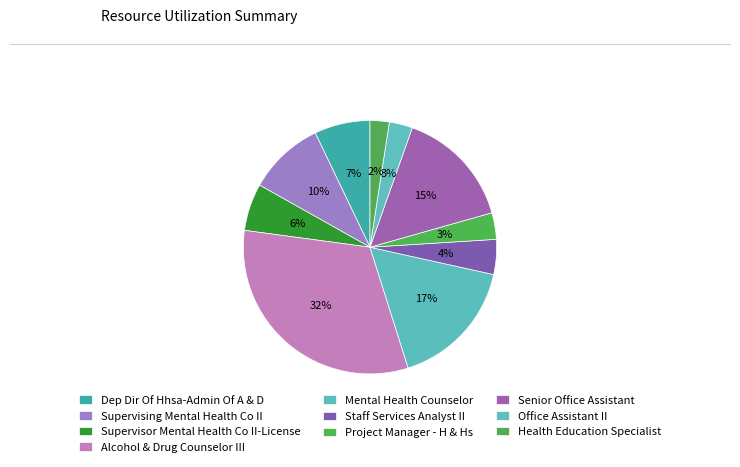

Combined, what portion of the pie is Senior Office Assistant and Supervisor Mental Health Co II-License?

21.2%